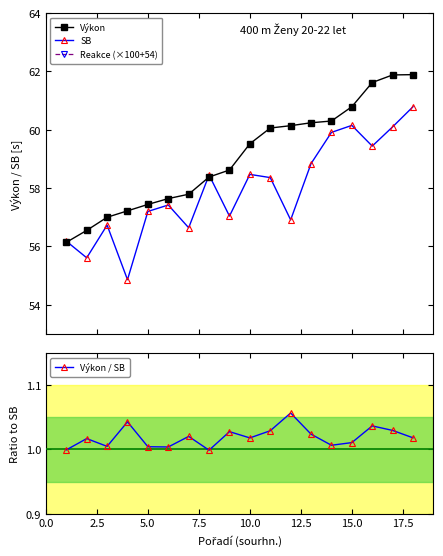

What is the value of the SB point at the 4th from the left?

54.9